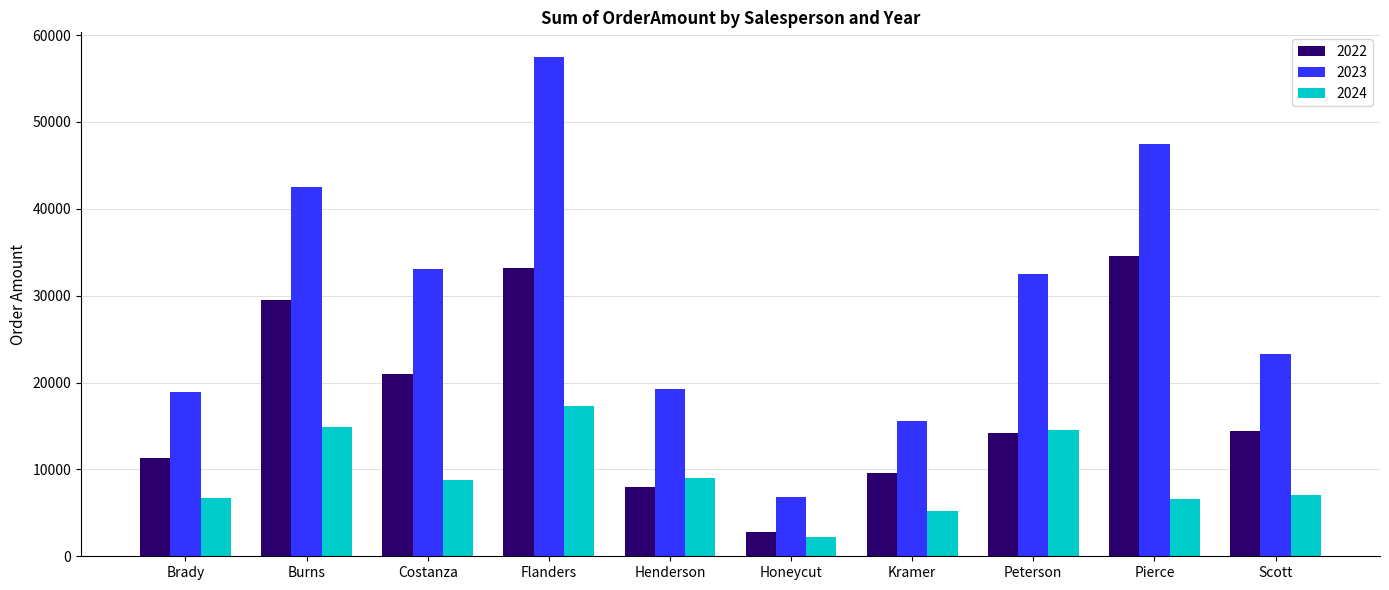

Which series has the largest range (max minus min)?

2023